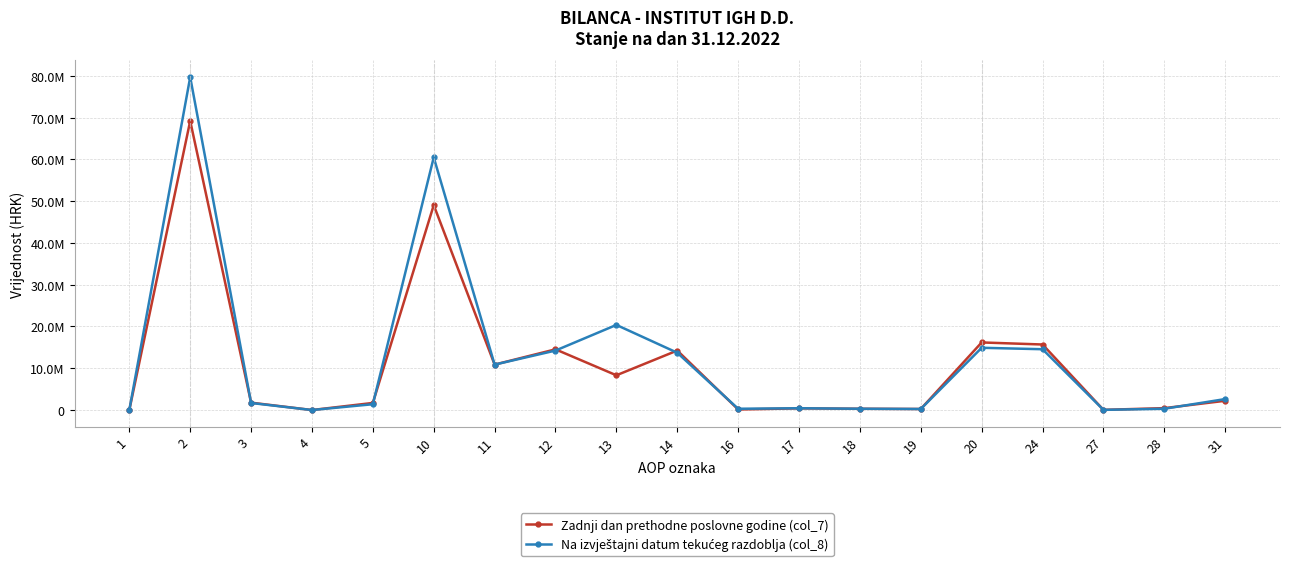

Is this an area chart (filled region under the line)?

No